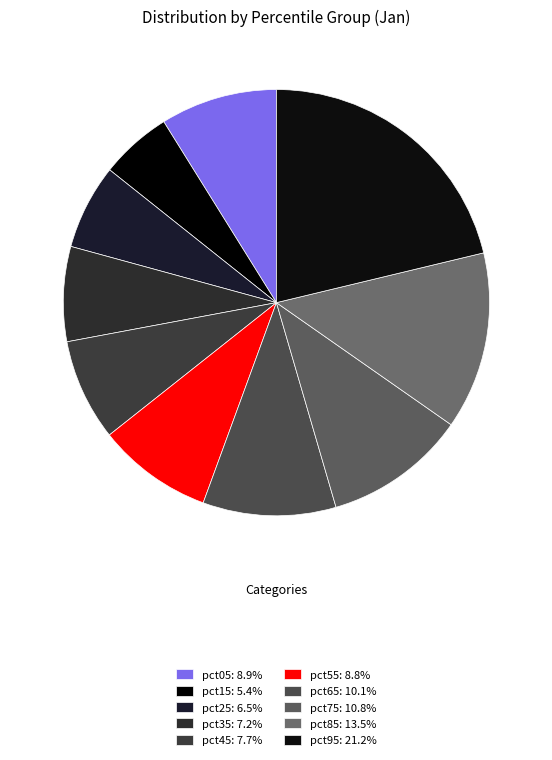

Is there any slice that represents more than half of the pie?

No